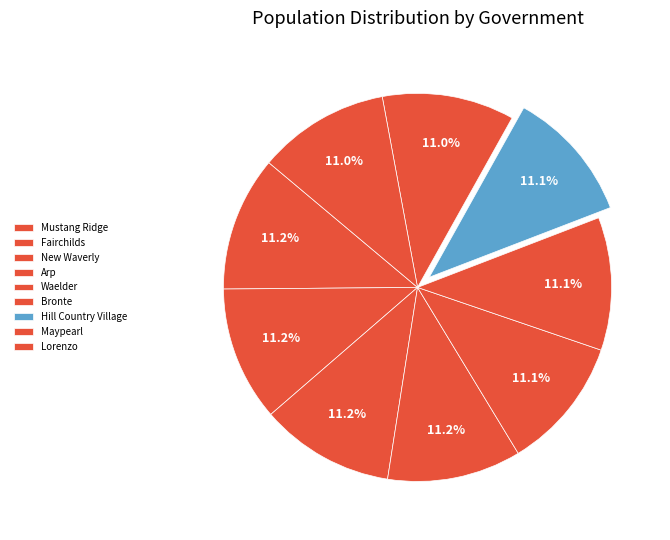

Approximately how many times larger is the value at Bronte compared to New Waverly?

1.0